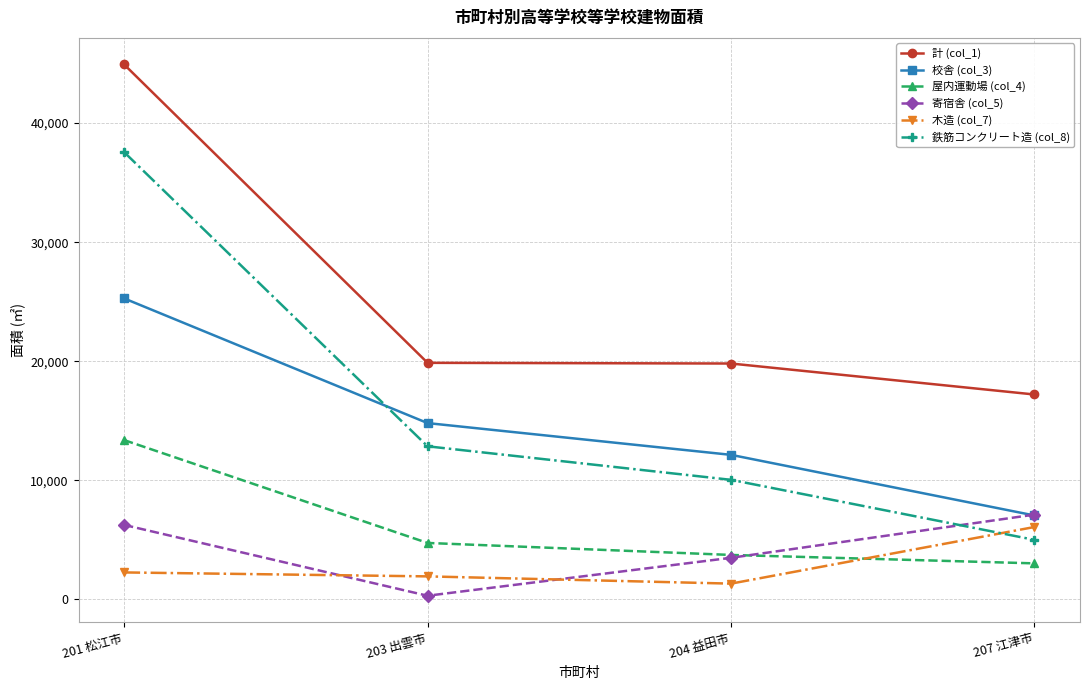

Is the value of 屋内運動場 (col_4) at 203 出雲市 greater than the value of 寄宿舎 (col_5) at 207 江津市?

No